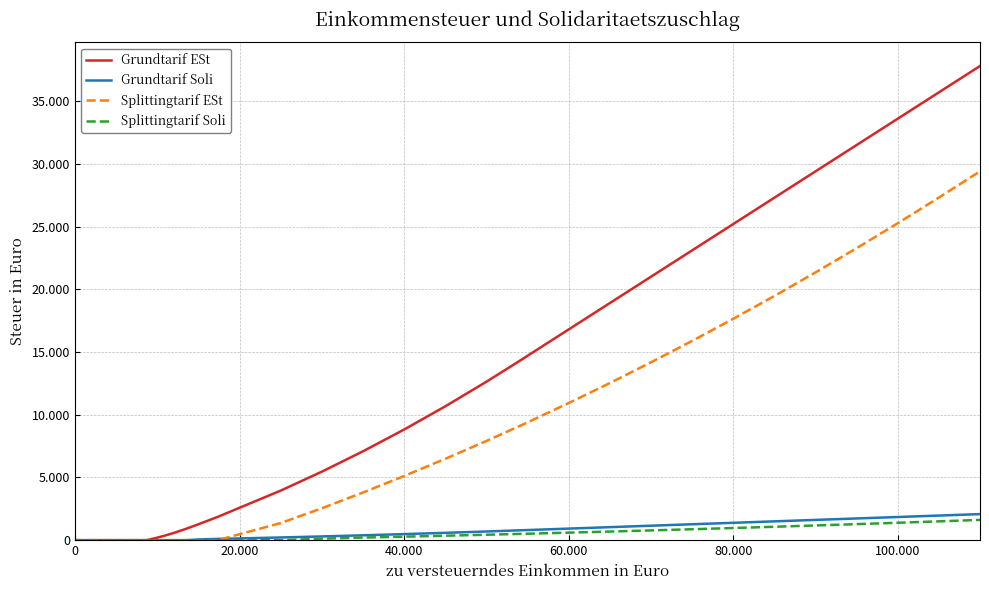

What are all the series names shown in the legend?

Grundtarif ESt, Grundtarif Soli, Splittingtarif ESt, Splittingtarif Soli